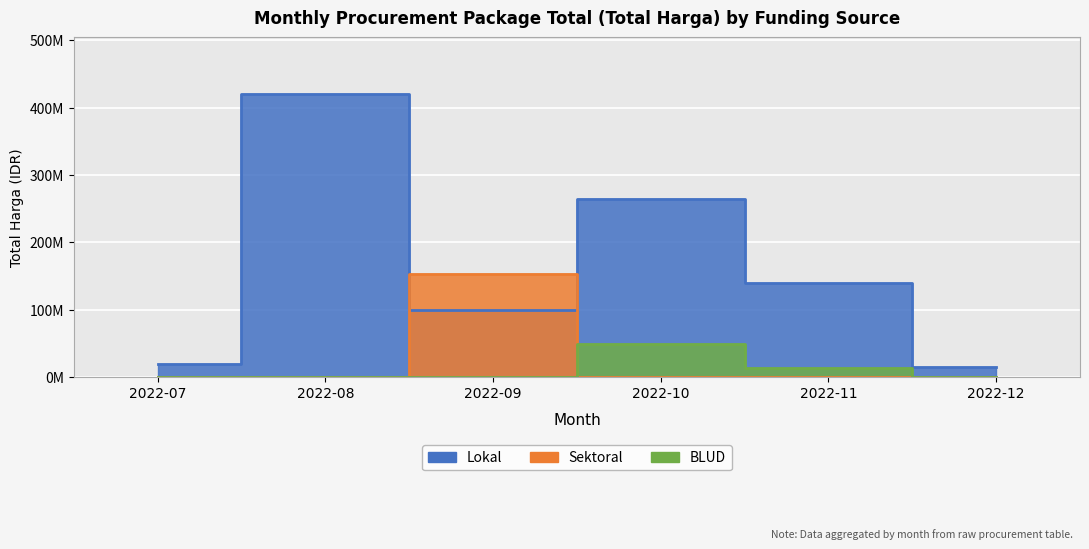

True or false: Total Harga and Kode Paket intersect in this chart.

False